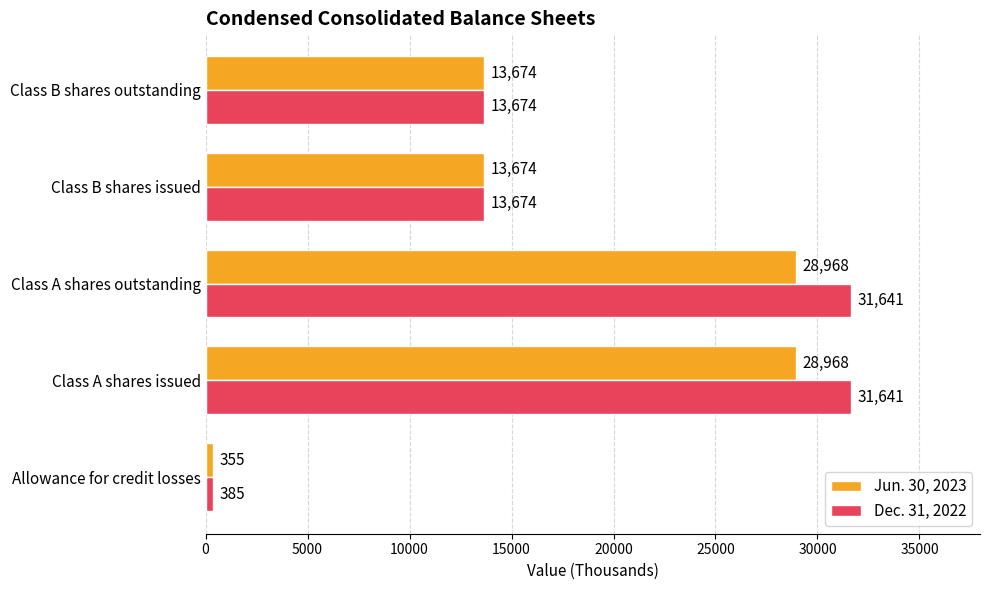

Which series has the largest range (max minus min)?

Dec. 31, 2022